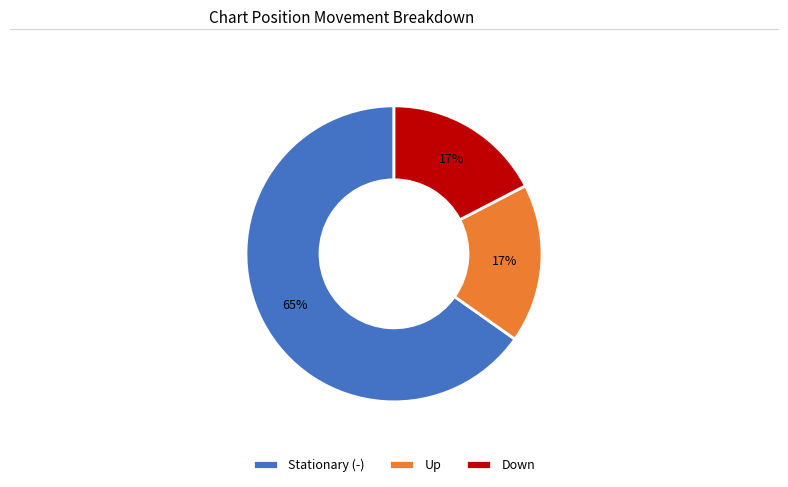

What is the ratio of the value at Stationary (-) to the value at Down?

3.8